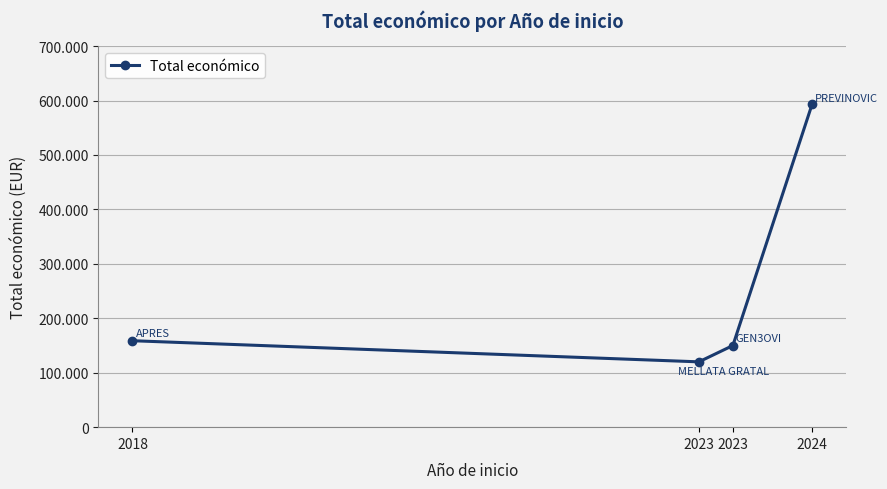

What is the greatest value displayed?

593715